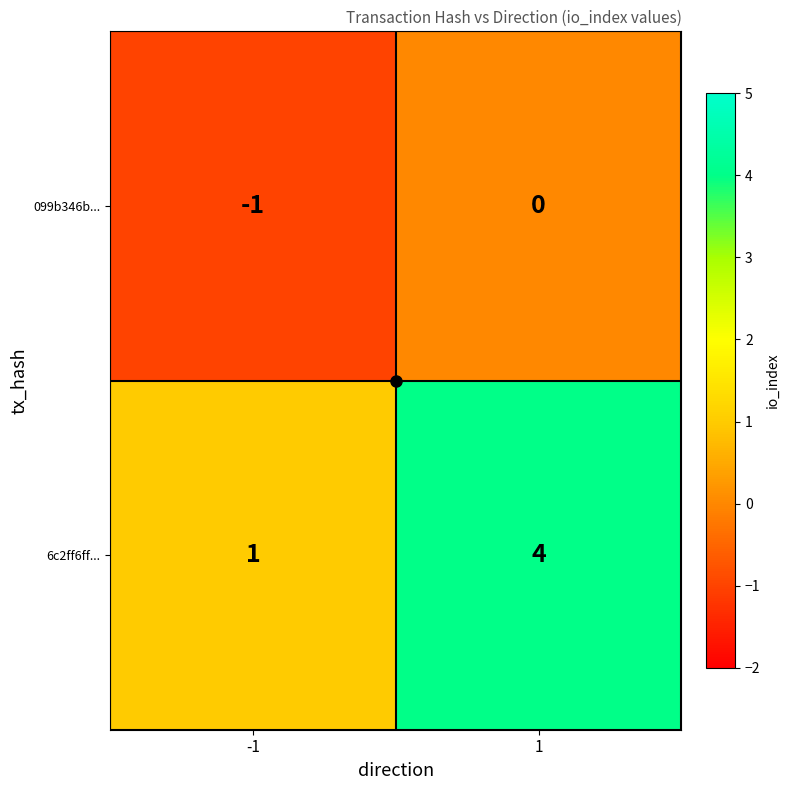

List the series in order of their peak value, highest first.

6c2ff6ff..., 099b346b...